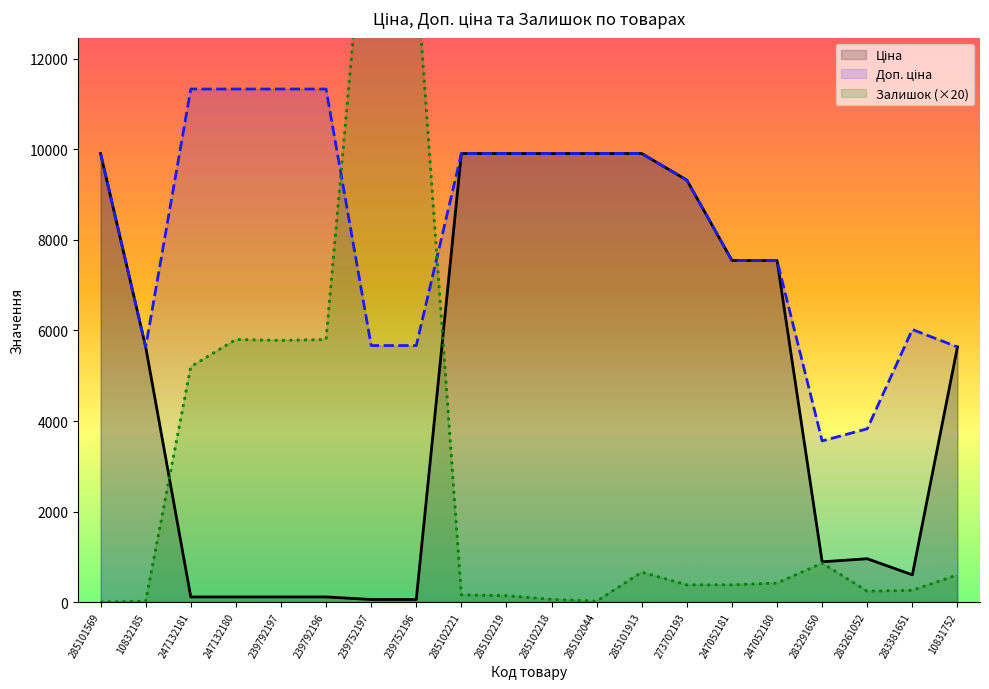

How many values in the Доп. ціна series exceed 9908?

10